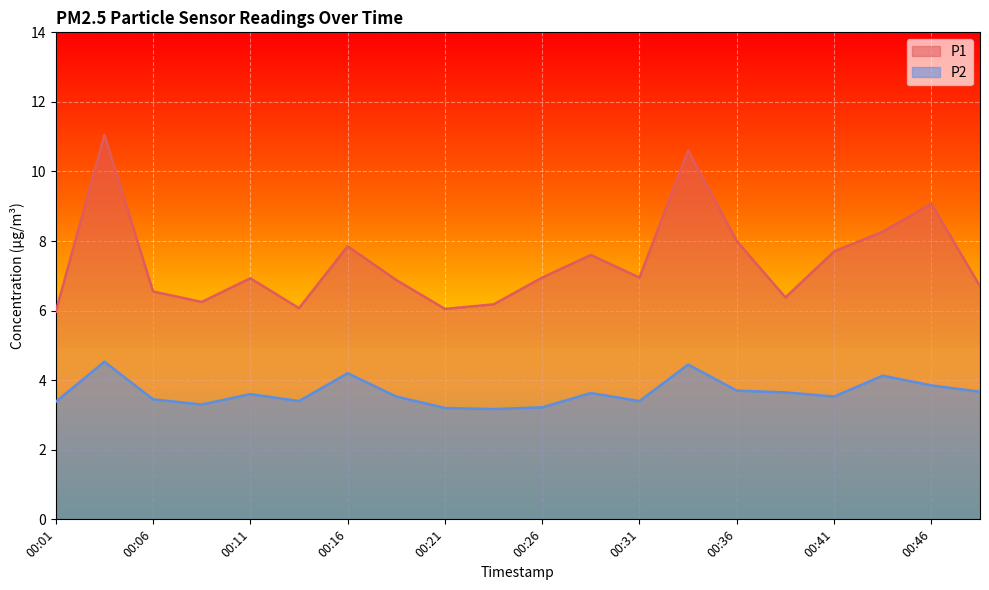

True or false: P2 has a value of 4.5 at 00:34.

True